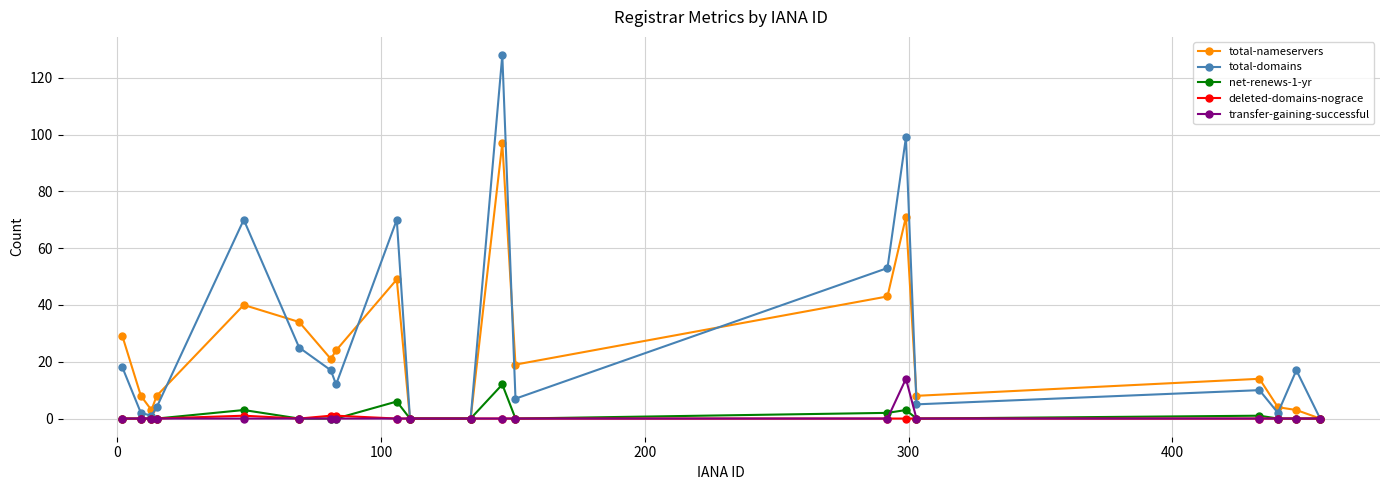

Which series has the largest range (max minus min)?

total-domains